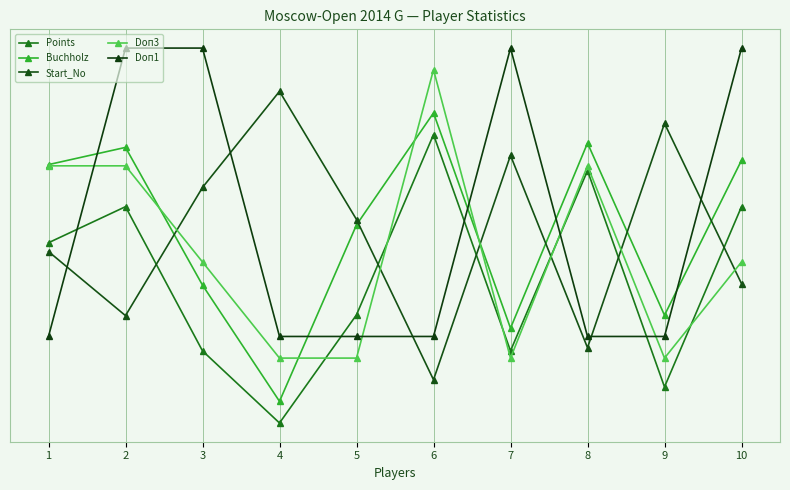

Reading right to left, extract all data points from this chart.

Points: 10=4.0	9=1.5	8=4.5	7=2.0	6=5.0	5=2.5	4=1.0	3=2.0	2=4.0	1=3.5
Buchholz: 10=4.6	9=2.5	8=4.9	7=2.3	6=5.3	5=3.7	4=1.3	3=2.9	2=4.8	1=4.6
Start_No: 10=2.9	9=5.2	8=2.0	7=4.7	6=1.6	5=3.8	4=5.6	3=4.3	2=2.5	1=3.4
Doп3: 10=3.2	9=1.9	8=4.6	7=1.9	6=5.9	5=1.9	4=1.9	3=3.2	2=4.6	1=4.6
Doп1: 10=6.2	9=2.2	8=2.2	7=6.2	6=2.2	5=2.2	4=2.2	3=6.2	2=6.2	1=2.2